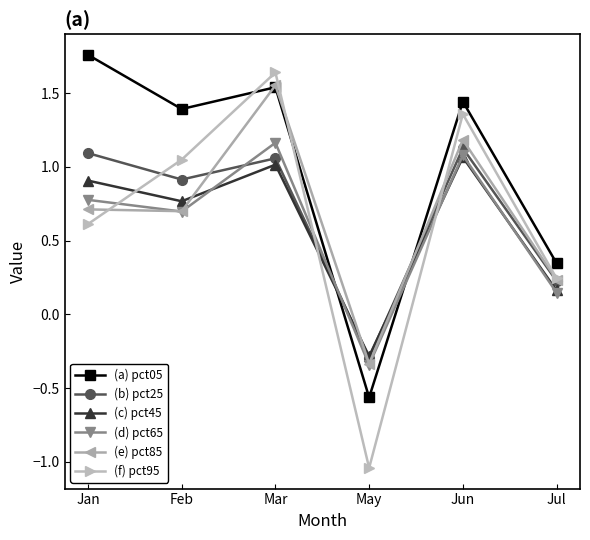

True or false: (e) pct85 has a value of 0.8 at Jun.

False